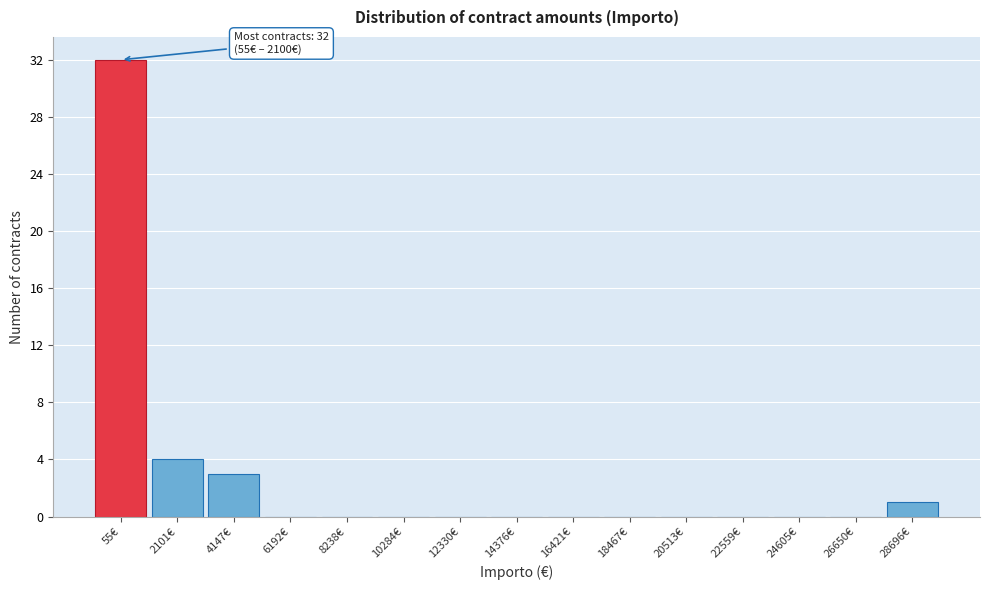

Reading left to right, extract all data points from this chart.

55€=32	2101€=4	4147€=3	6192€=0	8238€=0	10284€=0	12330€=0	14376€=0	16421€=0	18467€=0	20513€=0	22559€=0	24605€=0	26650€=0	28696€=1